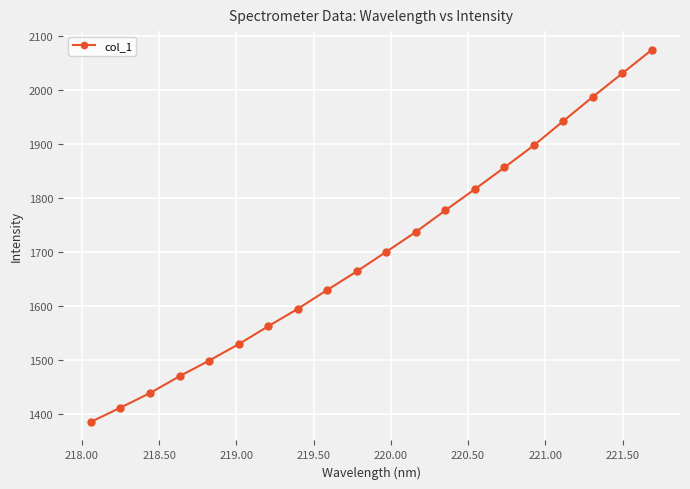

What is the sum of all values?

33998.9